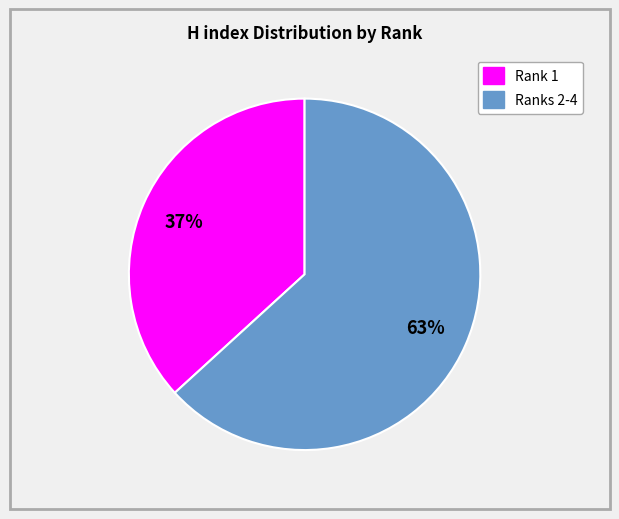

Is there a majority slice in this chart?

Yes